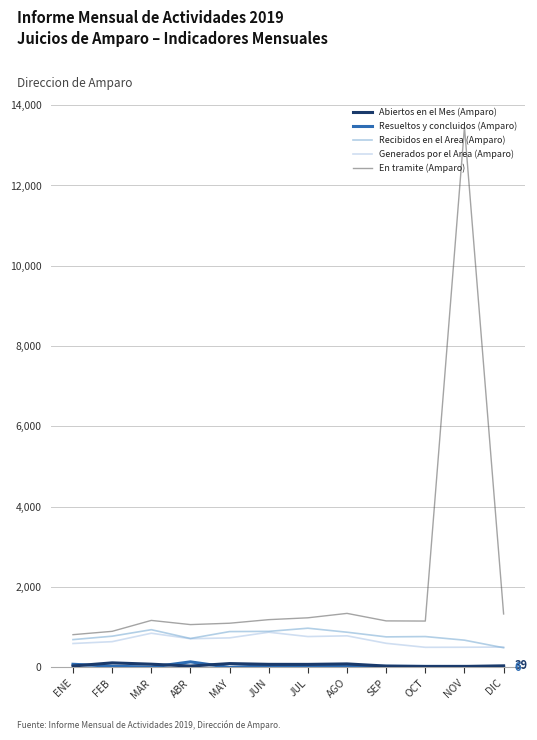

At which category is the sum across all series the highest?

NOV